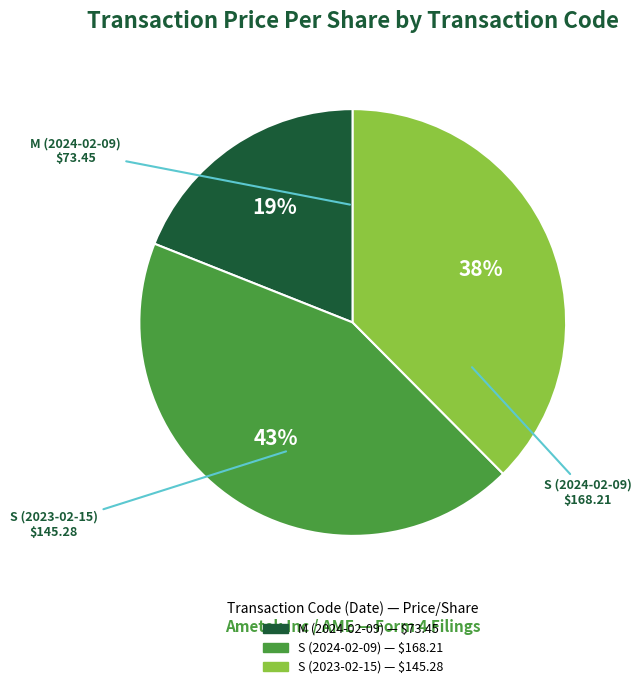

To the nearest percent, what portion does S (2023-02-15) represent?

38%